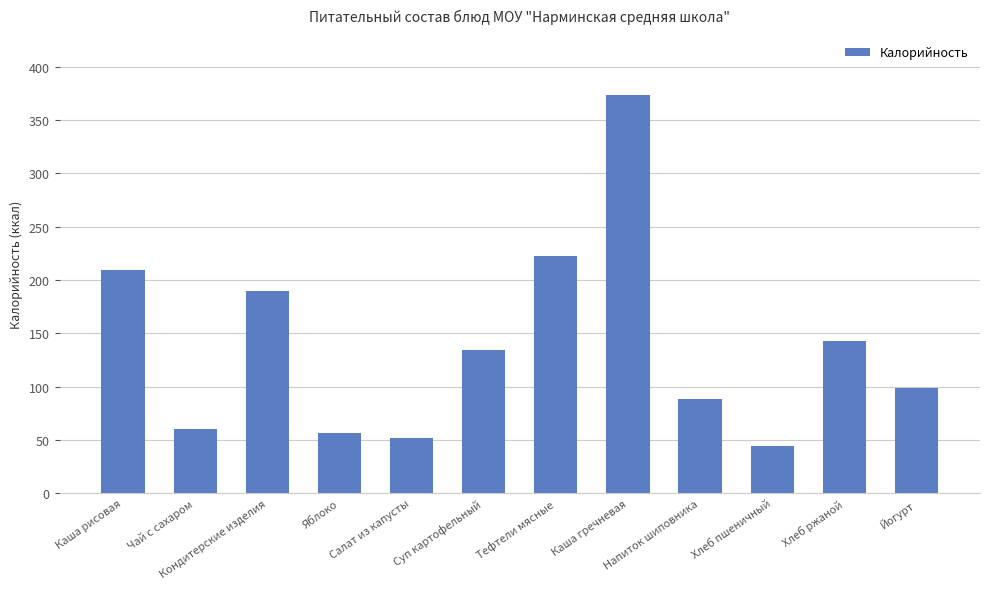

How many bars are there in total?

12